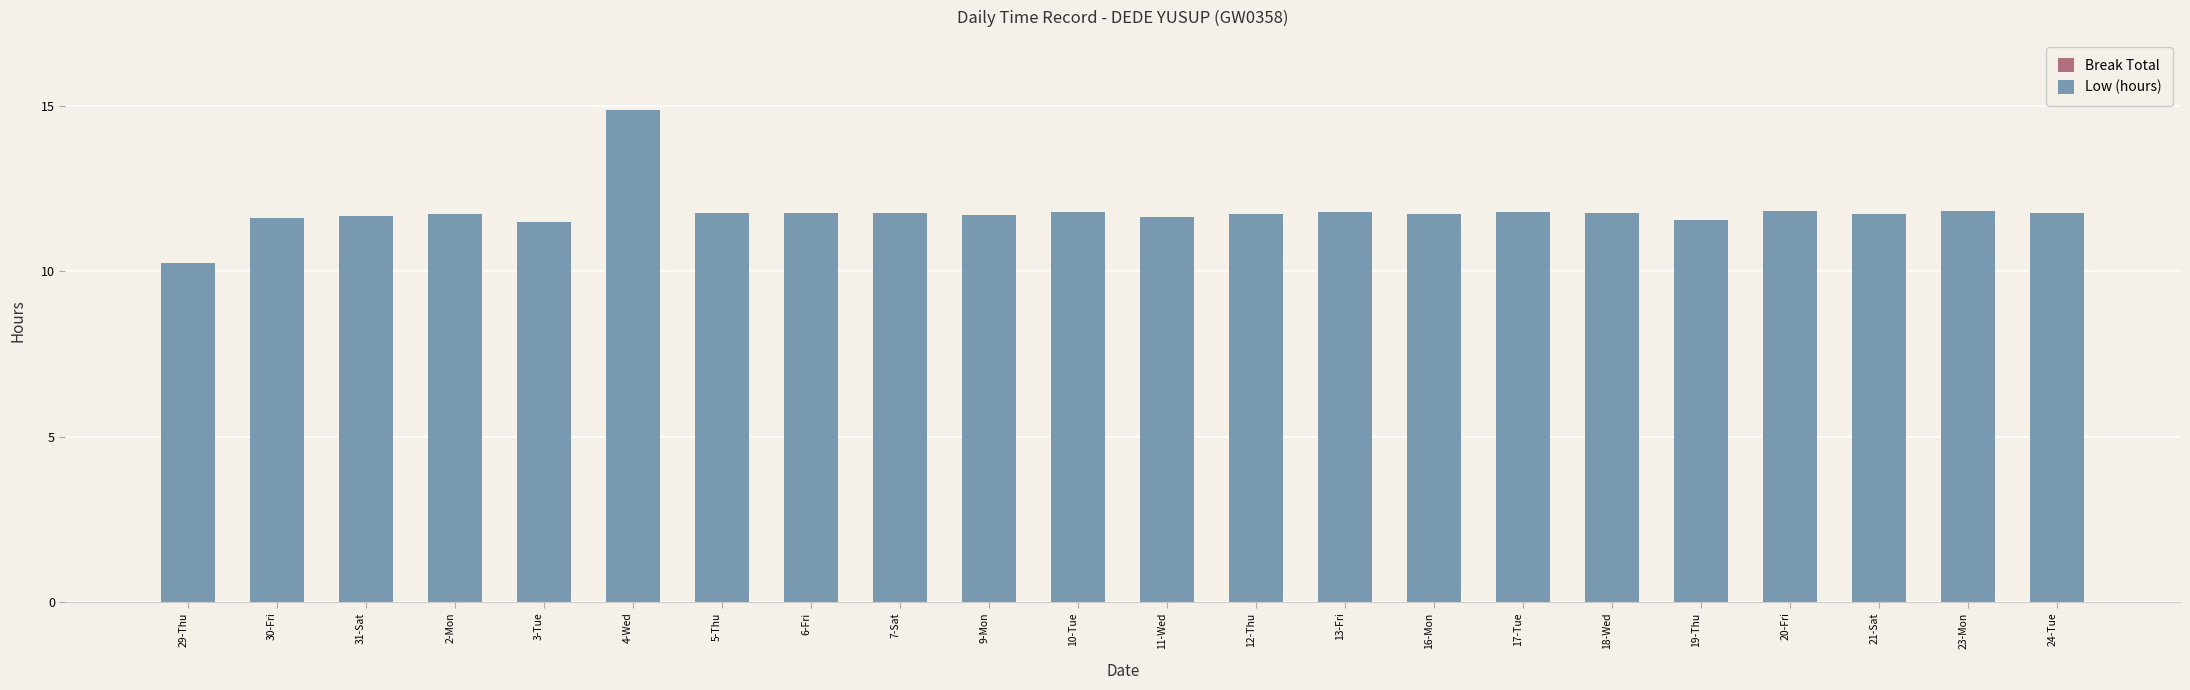

Which label corresponds to the smallest value in the chart?

29-Thu